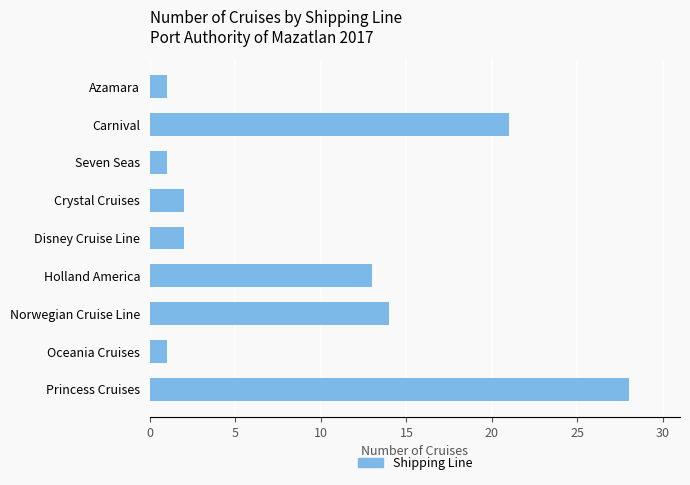

How many data points does each series have?

9